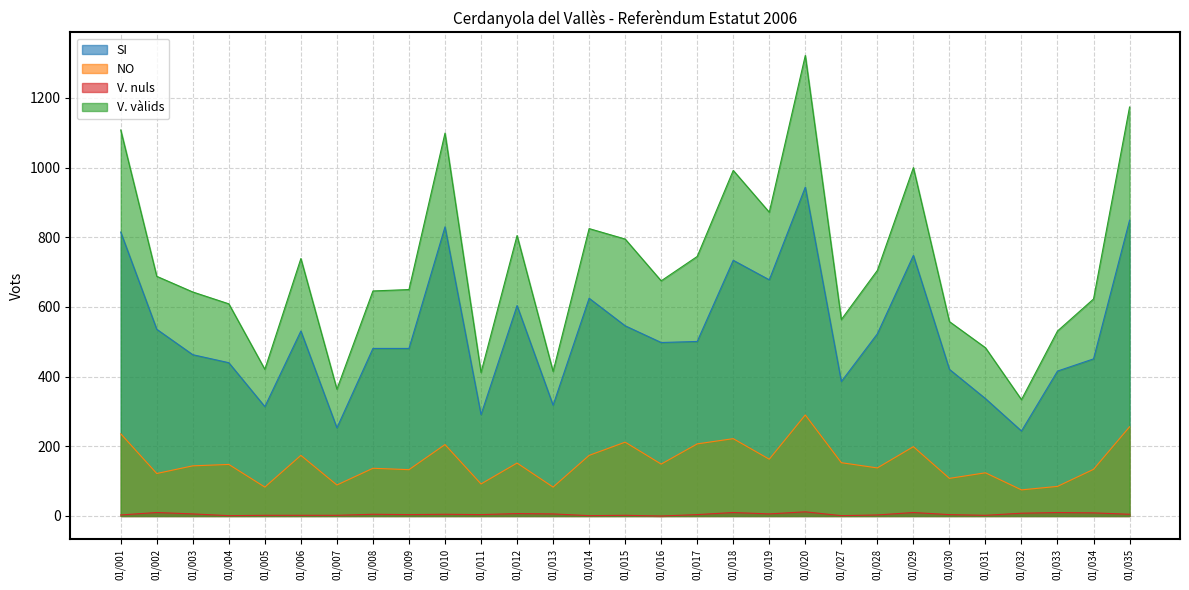

How many interior local peaks does the V. vàlids series have?

7